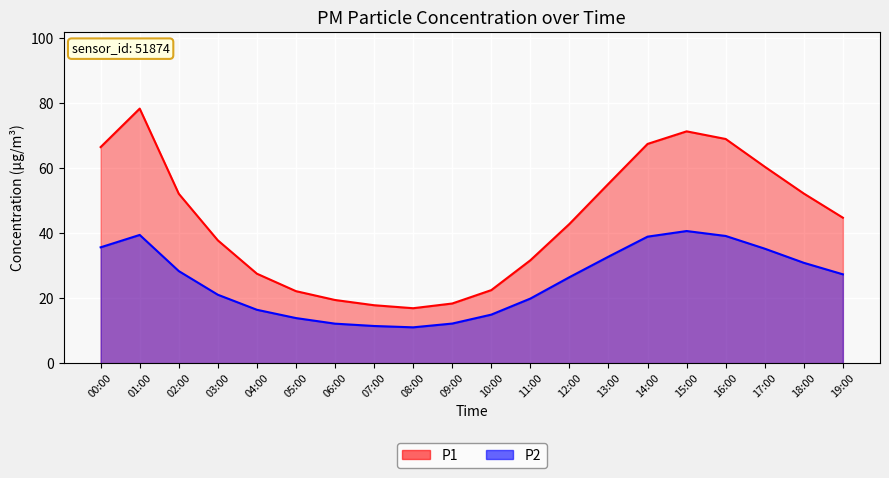

The value of P2 at 17:00 is 50.9. True or false?

False